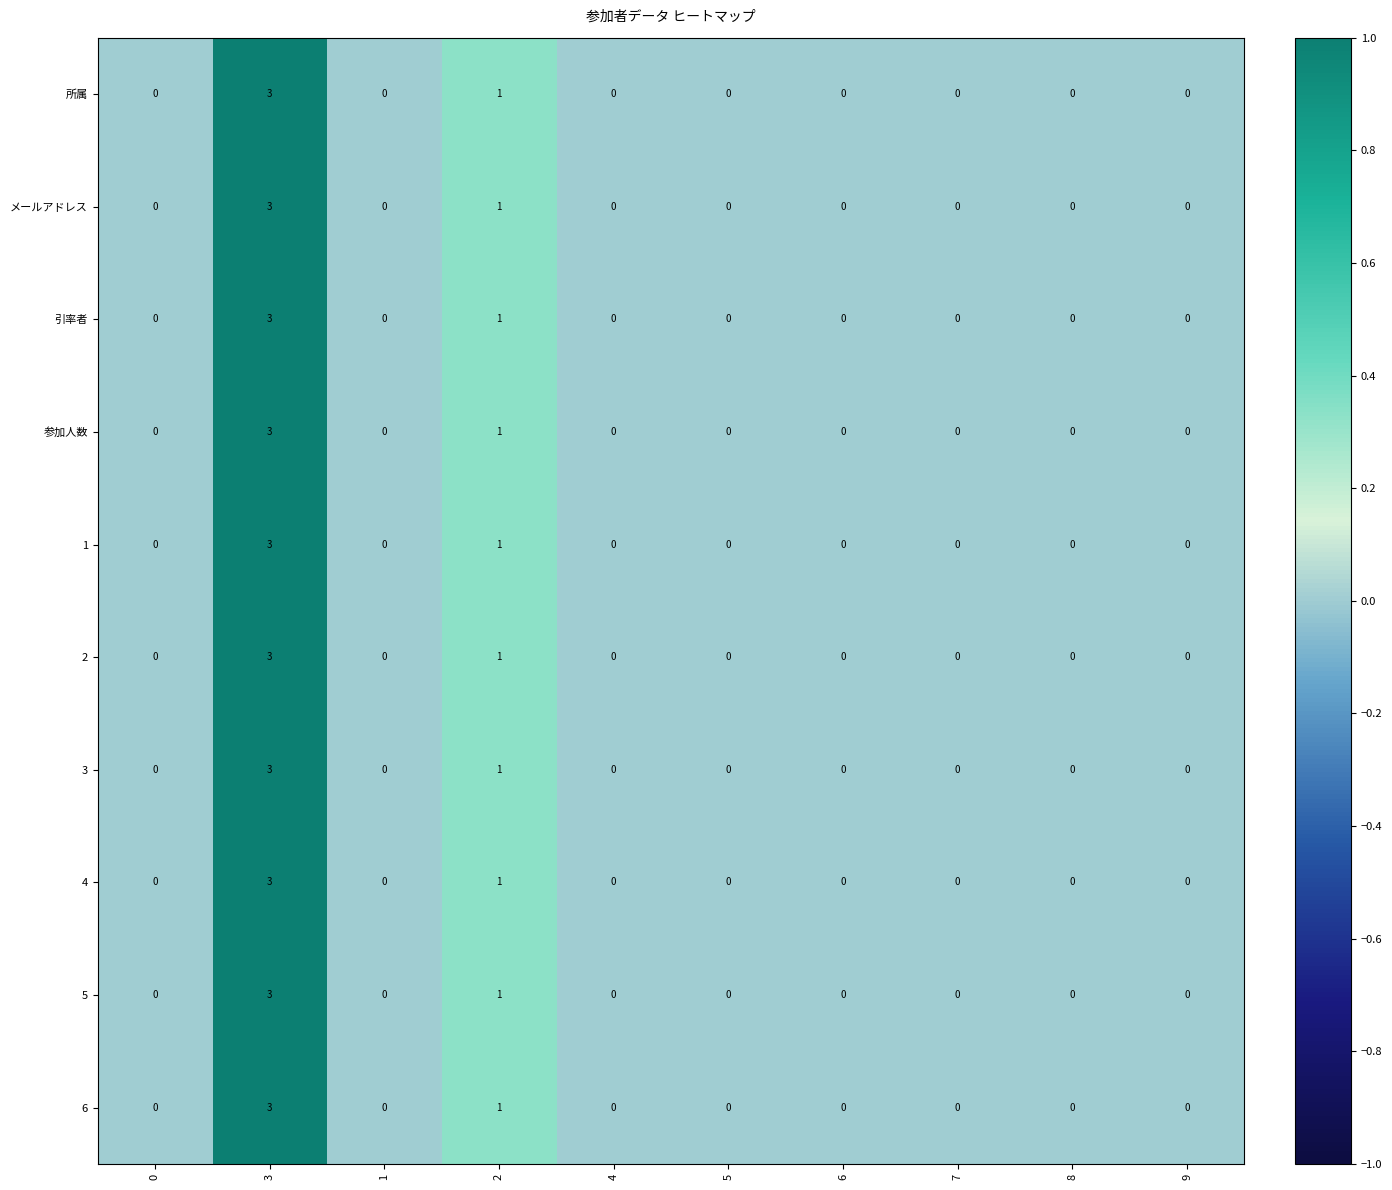

True or false: メールアドレス has a value of 0 at 2.

False